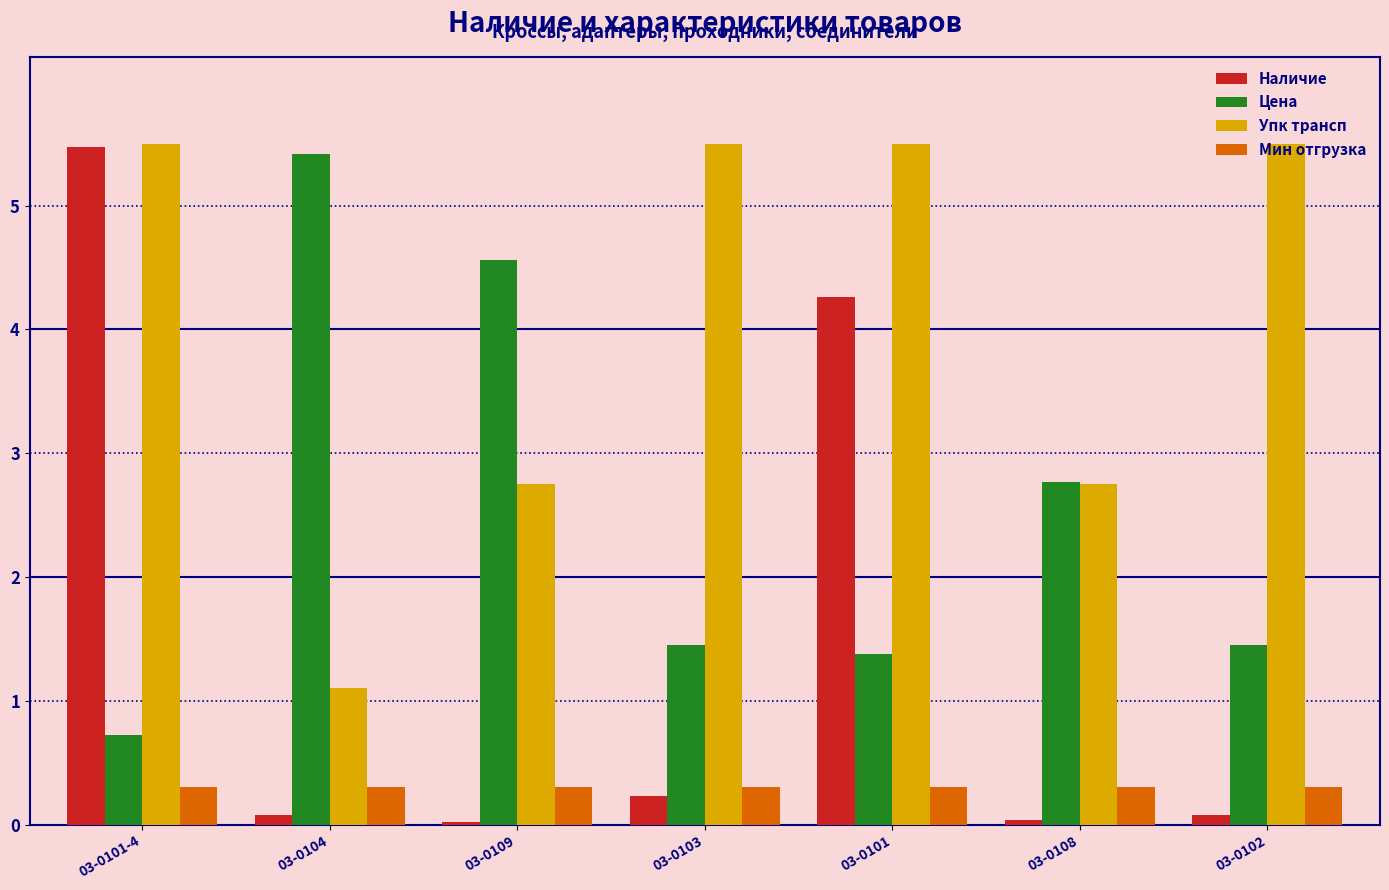

What is the difference between the maximum and minimum values in the Наличие series?

5.5